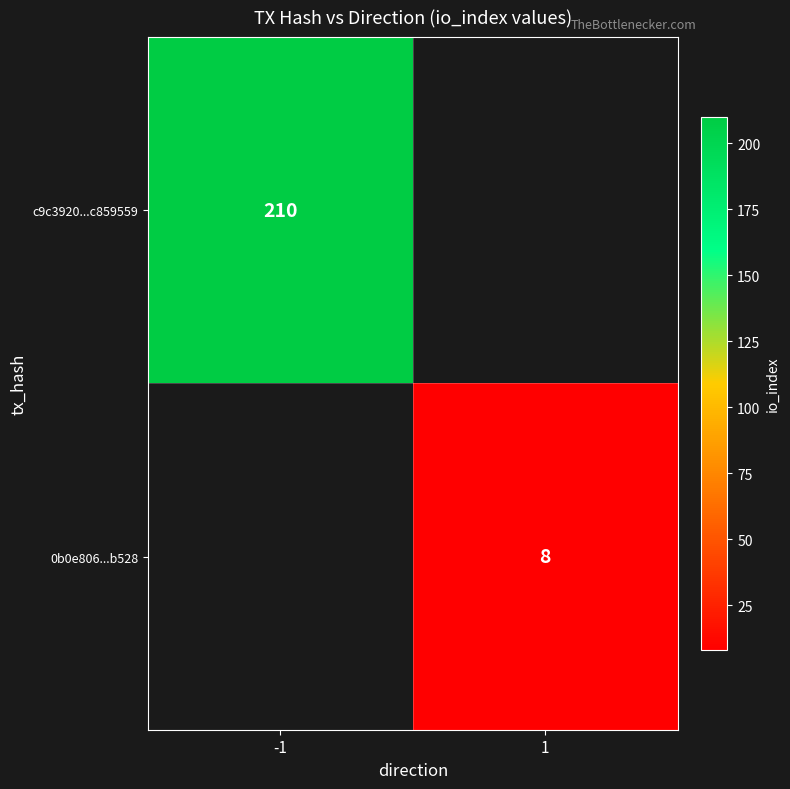

True or false: 0b0e806...b528 has a value of 8 at 1.

True